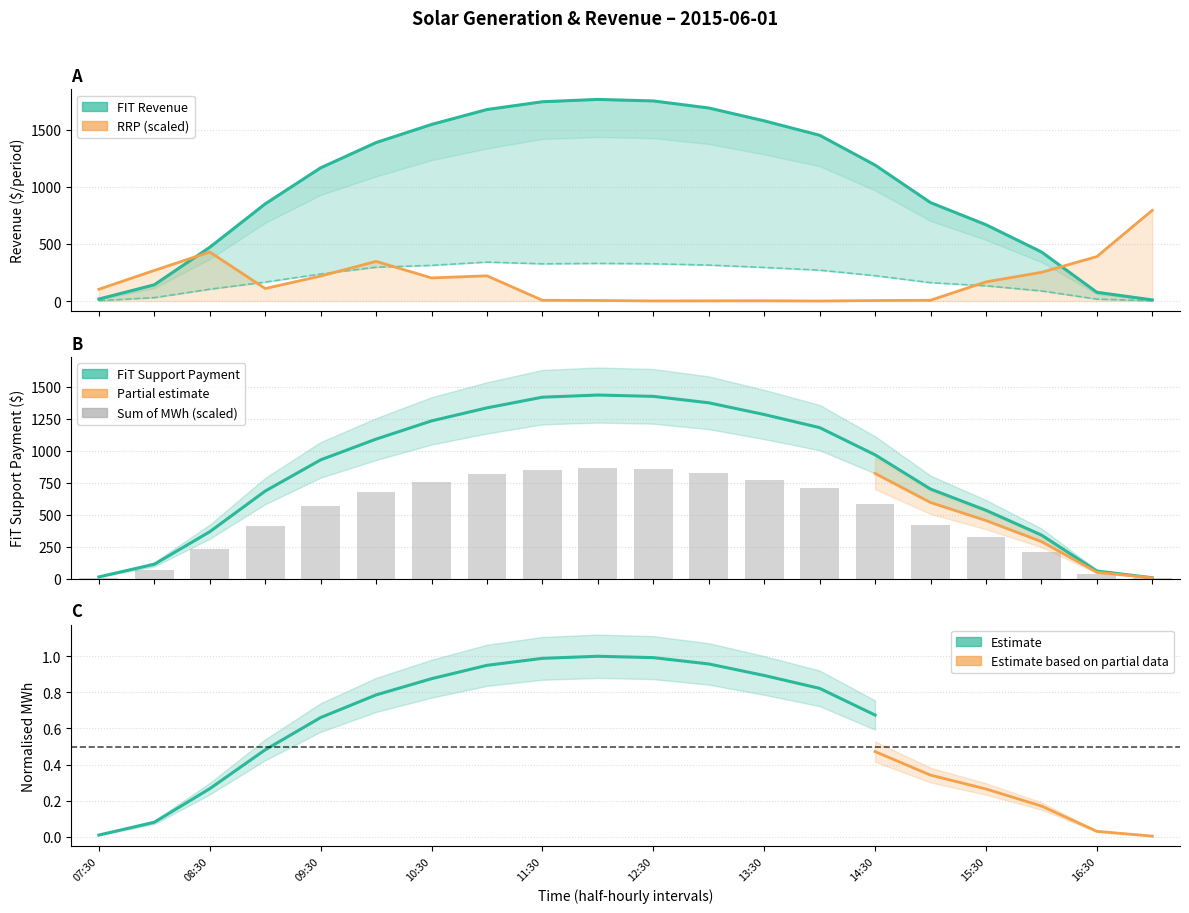

Reading left to right, transcribe all the data shown in this chart.

Sum of MWh: 07:30=8.3	08:00=69.2	08:30=229.4	09:00=414.8	09:30=568.7	10:00=676.6	10:30=753.9	11:00=817.7	11:30=851.0	12:00=860.9	12:30=854.4	13:00=824.3	13:30=769.4	14:00=707.9	14:30=580.6	15:00=420.2	15:30=325.8	16:00=209.7	16:30=37.4	17:00=4.7
RRP: 07:30=102.6	08:00=267.5	08:30=429.0	09:00=109.2	09:30=218.5	10:00=346.9	10:30=201.9	11:00=220.5	11:30=6.6	12:00=4.6	12:30=0.7	13:00=1.3	13:30=2.0	14:00=0.0	14:30=4.0	15:00=6.6	15:30=167.5	16:00=250.9	16:30=388.6	17:00=793.8
Spot Price Revenue: 07:30=3.3	08:00=29.4	08:30=103.3	09:00=165.5	09:30=236.9	10:00=295.8	10:30=312.0	11:00=340.9	11:30=325.5	12:00=329.1	12:30=326.0	13:00=314.6	13:30=293.8	14:00=270.0	14:30=221.8	15:00=160.8	15:30=133.1	16:00=88.5	16:30=16.6	17:00=2.4
FIT Revenue: 07:30=17.0	08:00=141.9	08:30=470.0	09:00=849.8	09:30=1165.2	10:00=1386.3	10:30=1544.7	11:00=1675.5	11:30=1743.5	12:00=1764.0	12:30=1750.6	13:00=1688.9	13:30=1576.4	14:00=1450.4	14:30=1189.5	15:00=861.0	15:30=667.6	16:00=429.7	16:30=76.6	17:00=9.6
FiT Support Payment: 07:30=13.7	08:00=112.5	08:30=366.7	09:00=684.3	09:30=928.3	10:00=1090.5	10:30=1232.7	11:00=1334.6	11:30=1418.0	12:00=1434.9	12:30=1424.5	13:00=1374.3	13:30=1282.7	14:00=1180.3	14:30=967.7	15:00=700.2	15:30=534.5	16:00=341.3	16:30=60.0	17:00=7.2